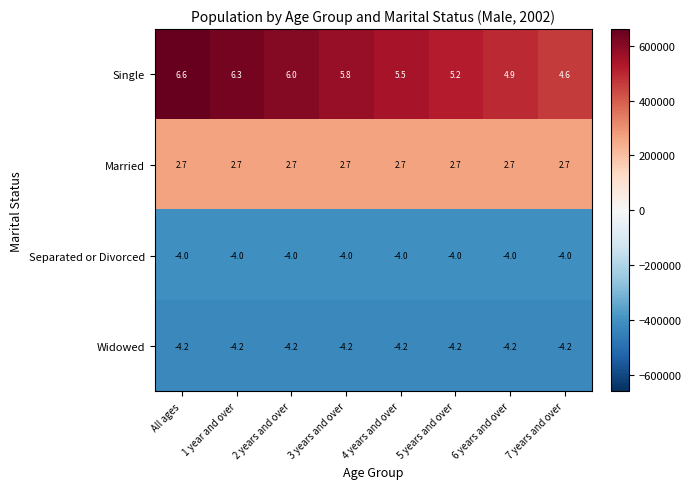

Which label corresponds to the largest value in the chart?

All ages